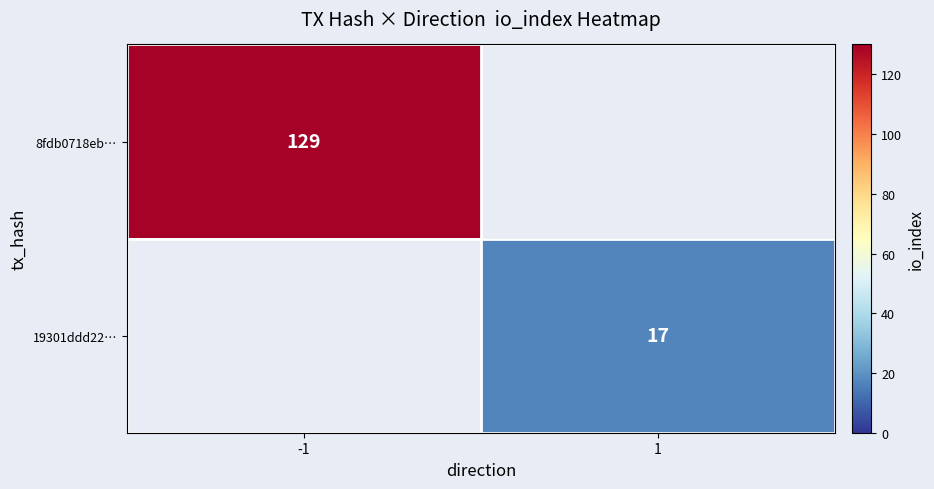

Between 1 and -1, which is larger?

-1